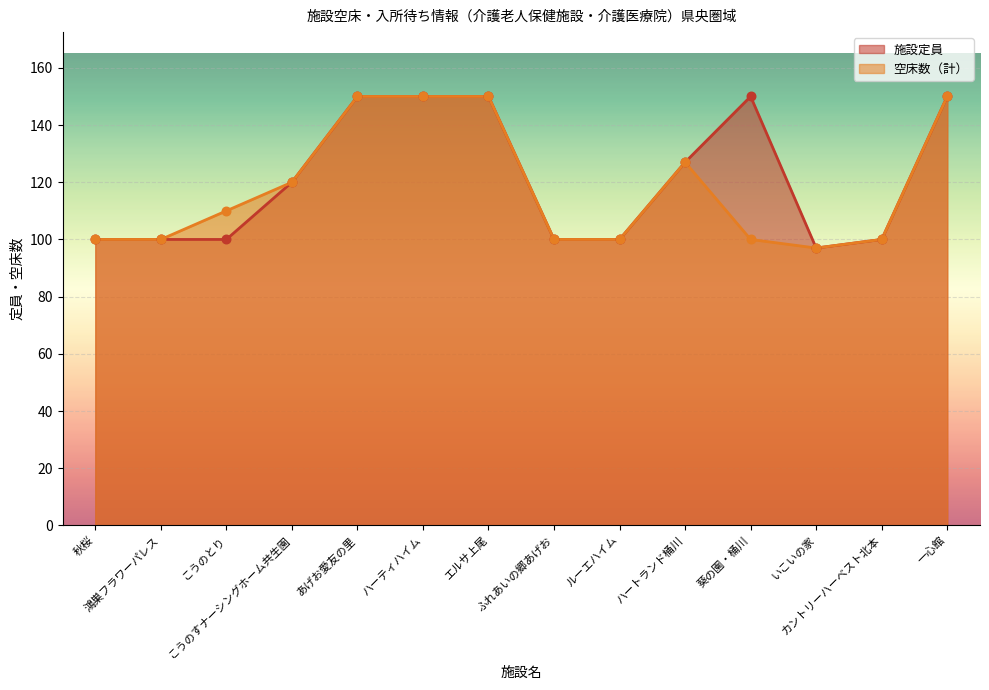

Which series has the largest total across all categories?

施設定員